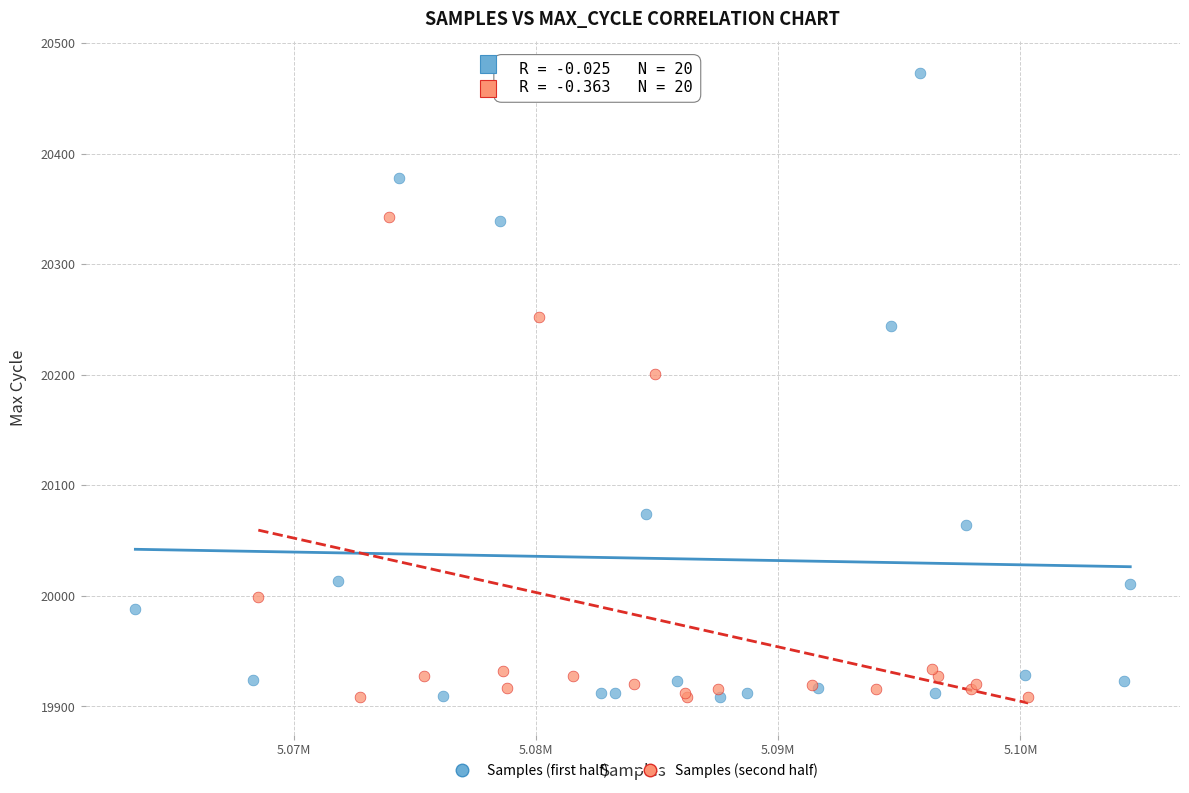

Which series reaches the maximum Y coordinate?

Samples (first half)